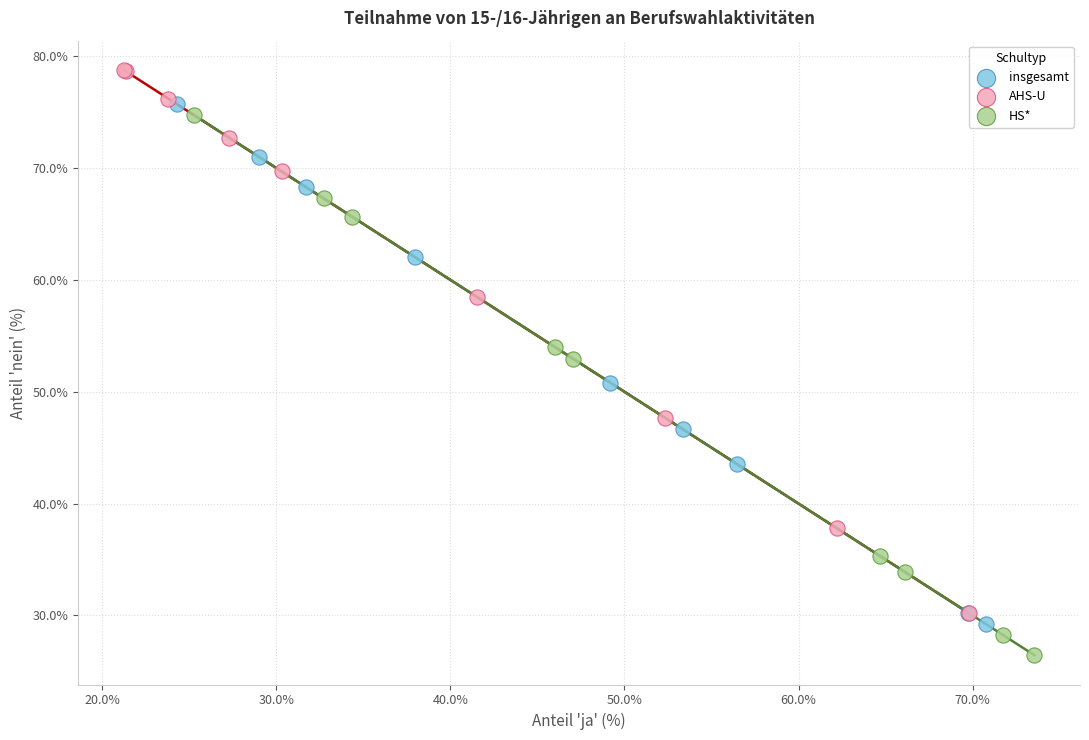

Which series contains the highest Y value?

AHS-U